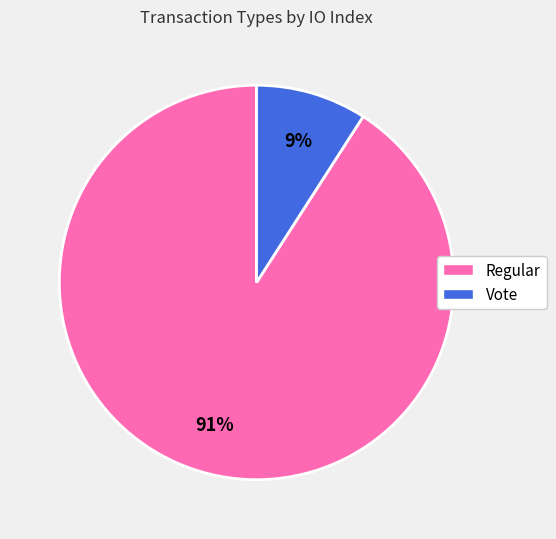

Which has a higher value, 9% or 91%?

91%